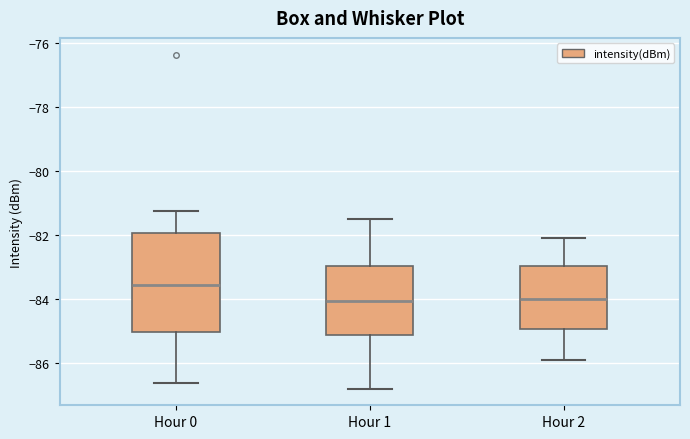

Comparing the boxes themselves (not the whiskers), which one is the tallest?

Hour 0